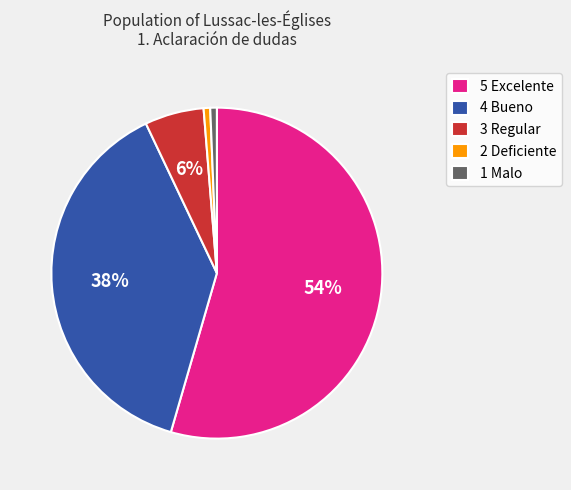

To the nearest percent, what percentage of the pie is 3 Regular?

6%